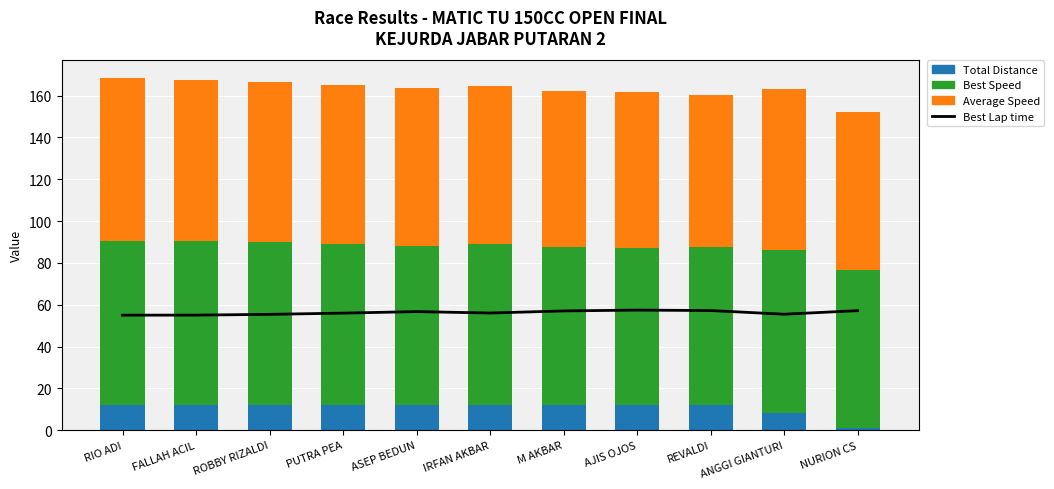

At which label does Average Speed first exceed 75?

RIO ADI